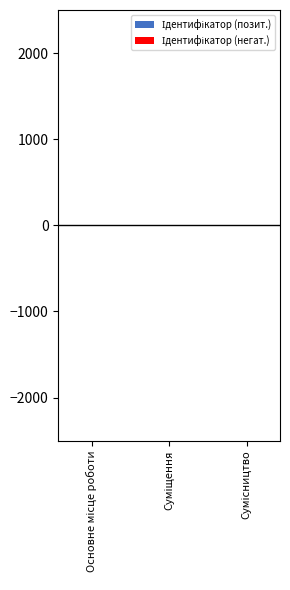

Which category has the highest value across all series?

Сумісництво